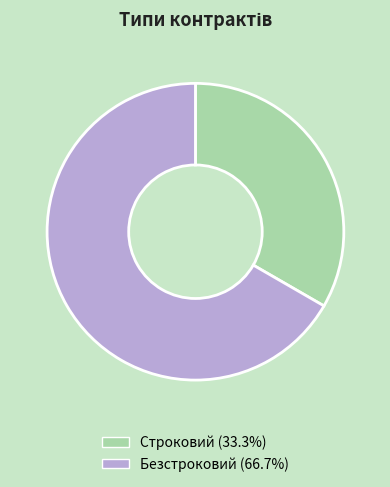

Which category has the smallest portion of the pie?

Строковий